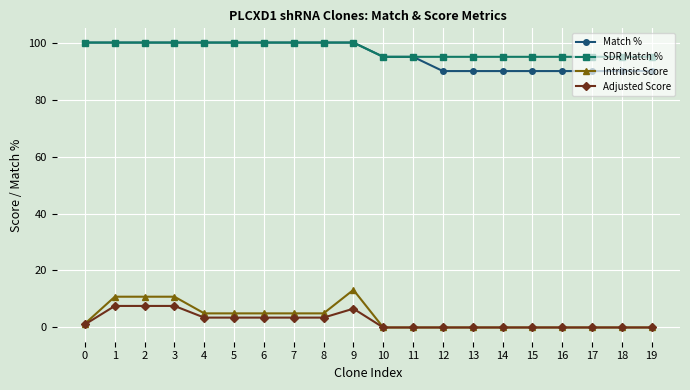

Which series has the largest range (max minus min)?

Intrinsic Score